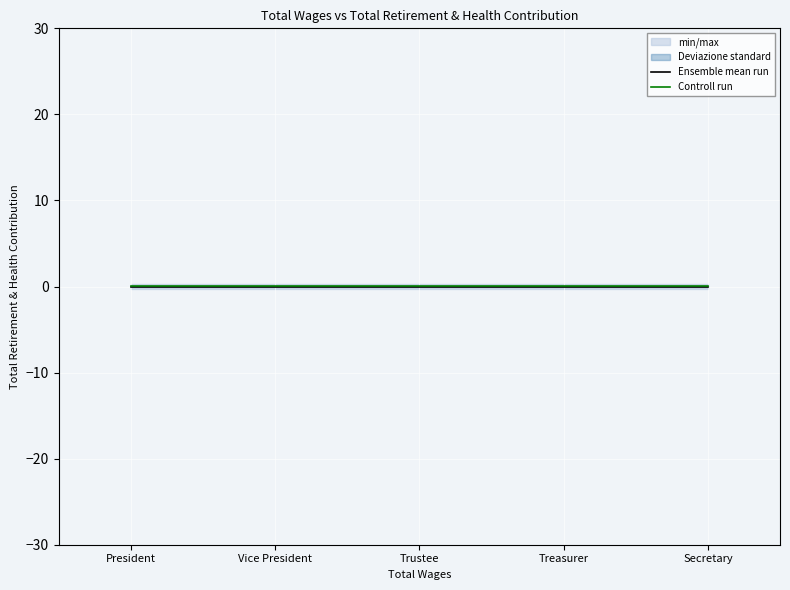

How many categories are shown in the chart?

5